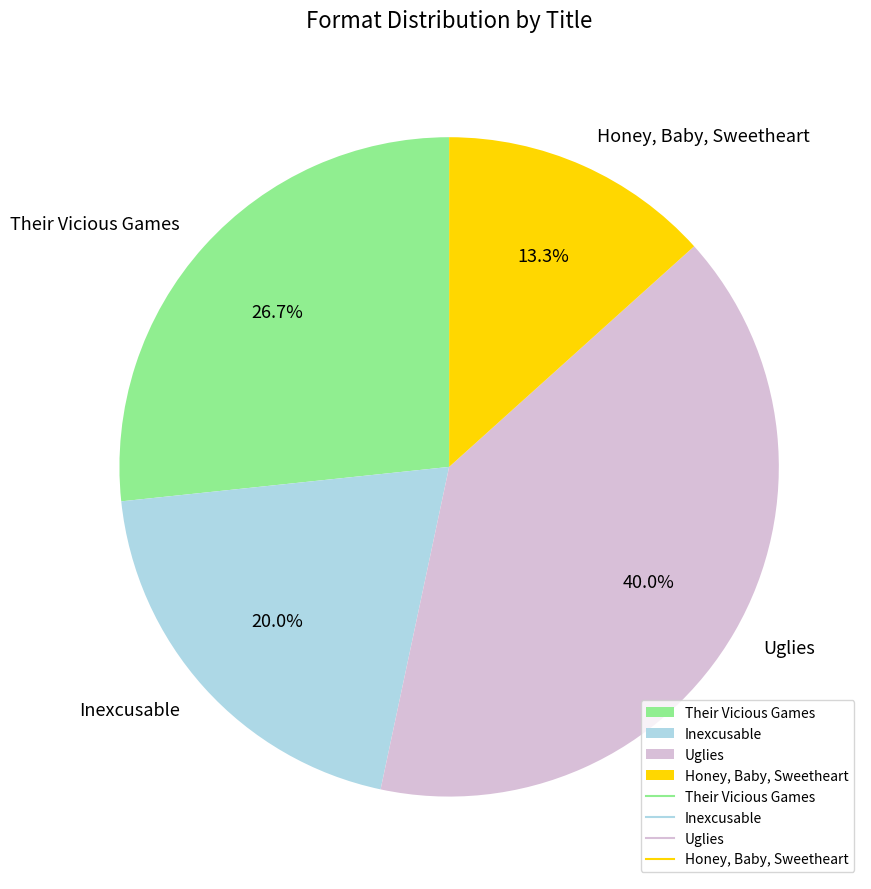

What percentage is the Their Vicious Games slice, to the nearest percent?

27%